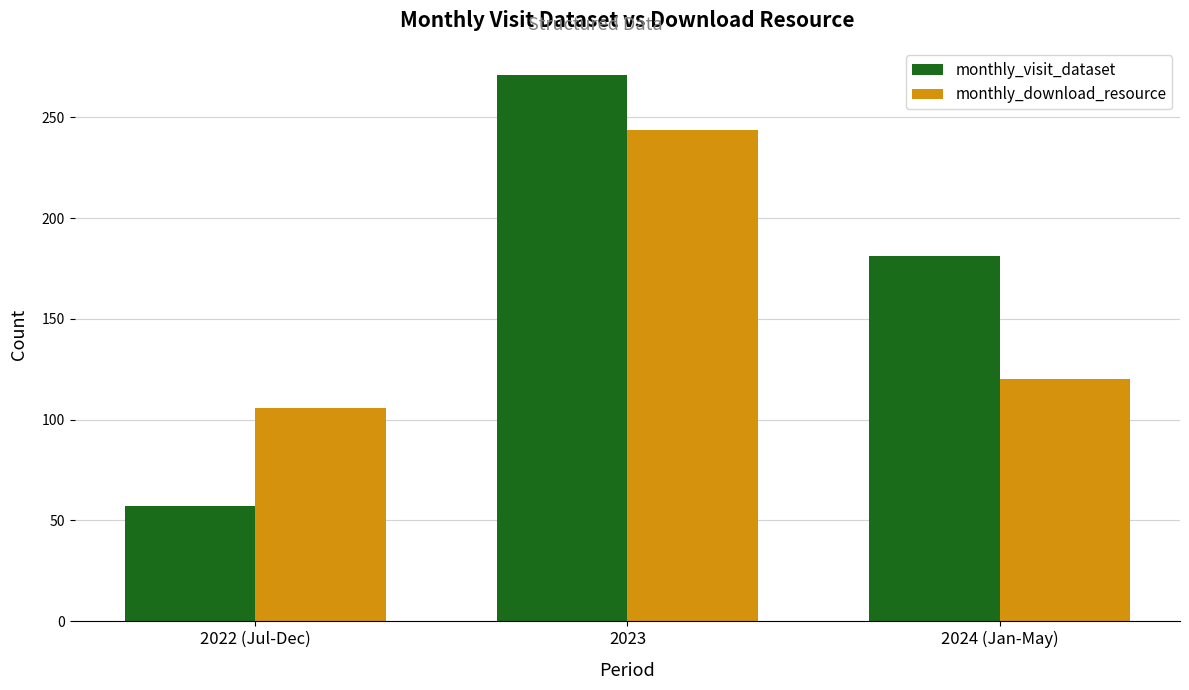

Which series changed the most between 2023 and 2024 (Jan-May)?

monthly_download_resource